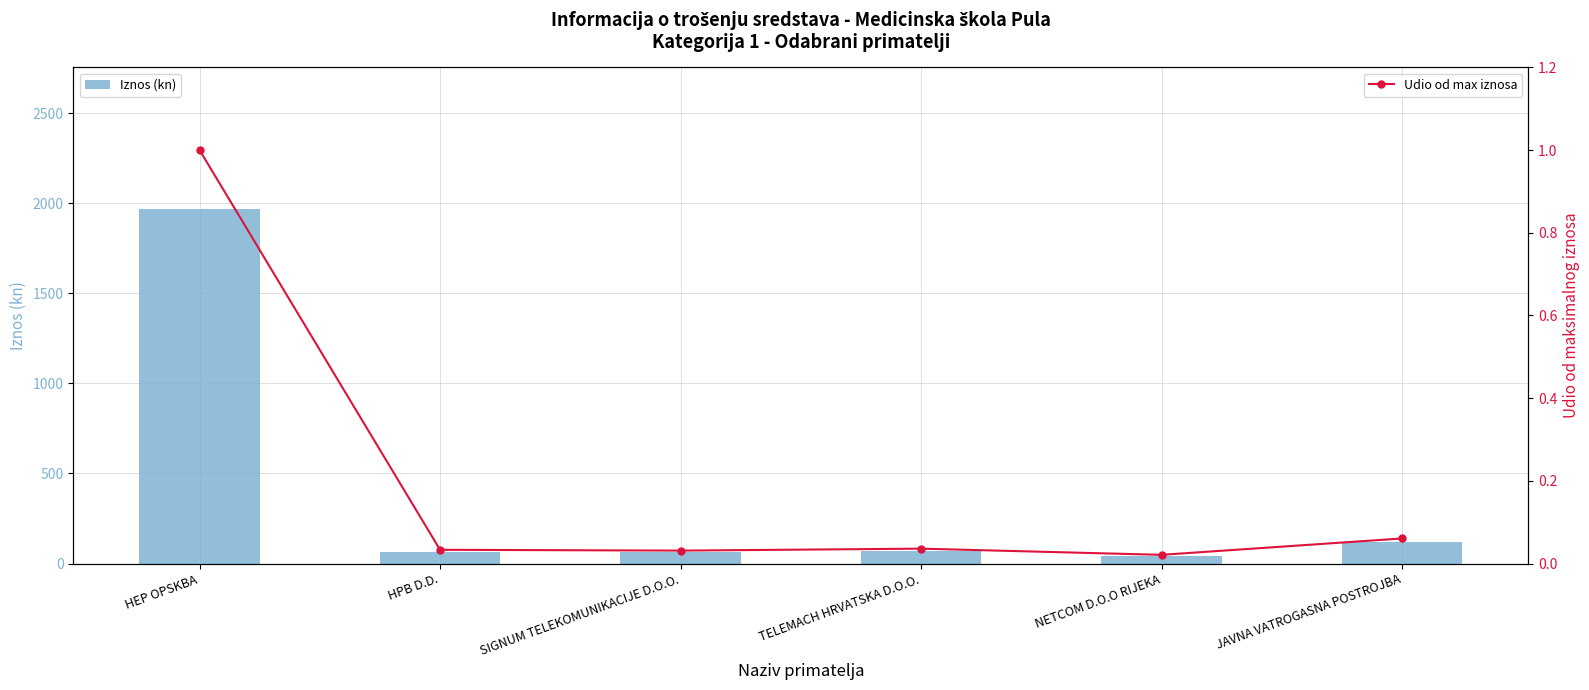

What is the label of the 5th bar from the left?

NETCOM D.O.O RIJEKA